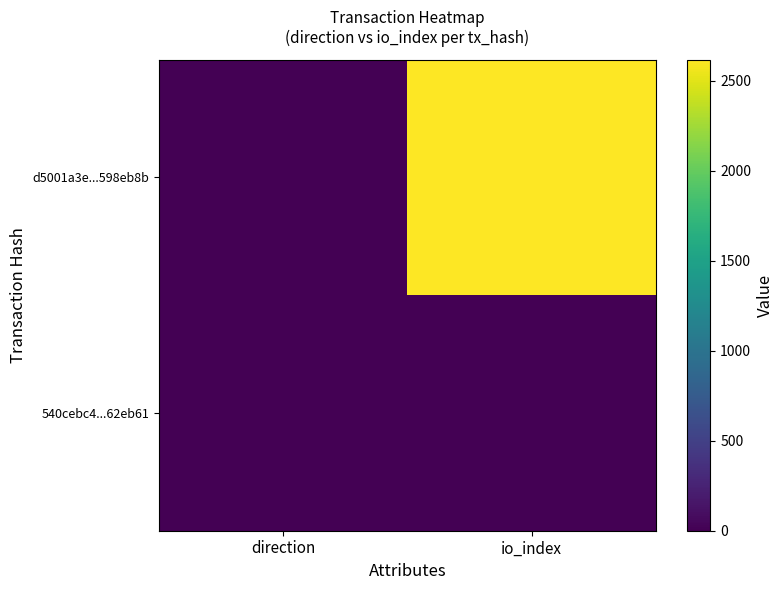

Reading right to left, transcribe all the data shown in this chart.

d5001a3e...598eb8b: io_index=2619	direction=-1
540cebc4...62eb61: io_index=0	direction=1